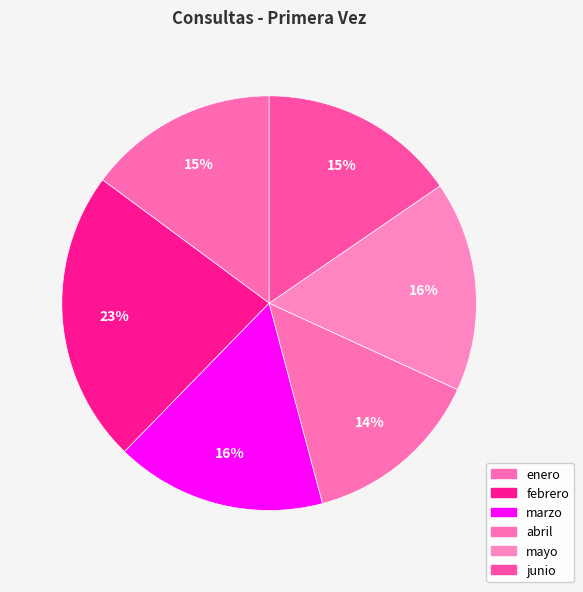

What percentage is NOT represented by junio?

84.6%